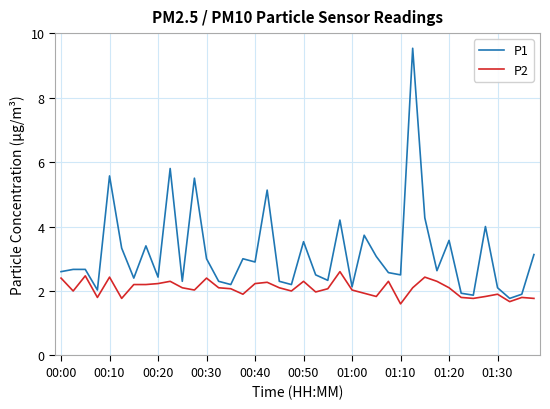

List the series in order of their peak value, highest first.

P1, P2